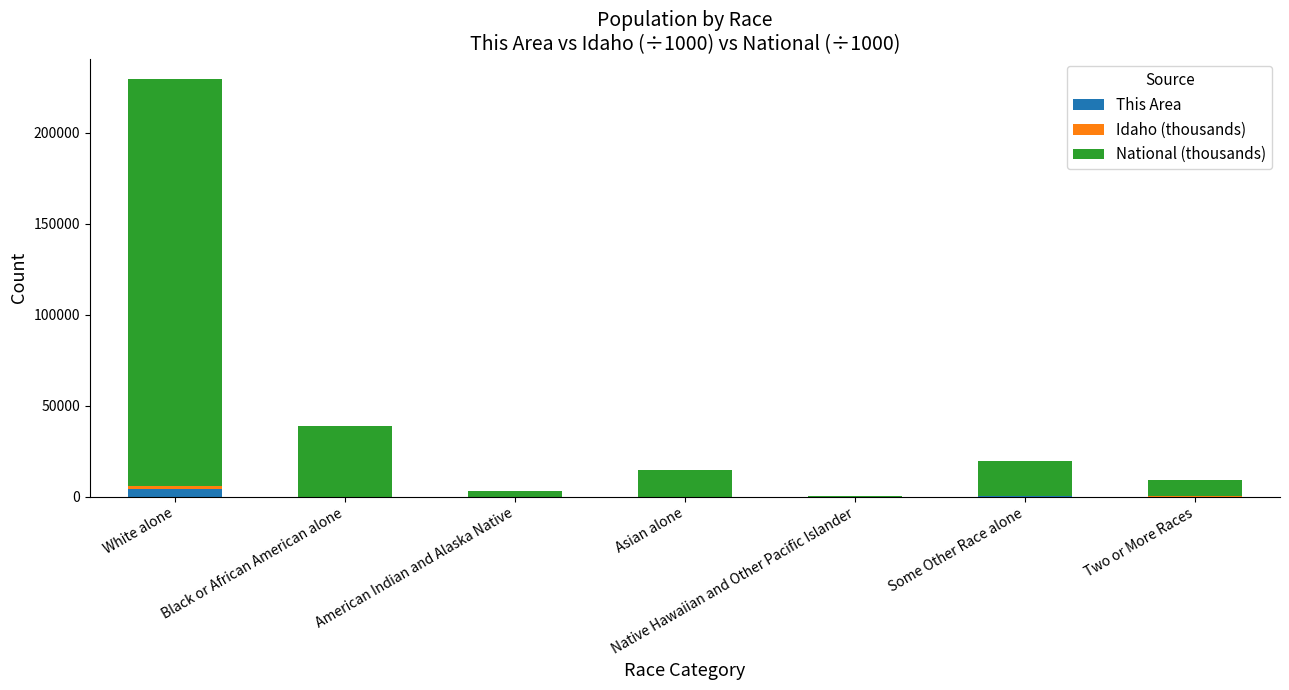

At which category is the sum across all series the highest?

White alone